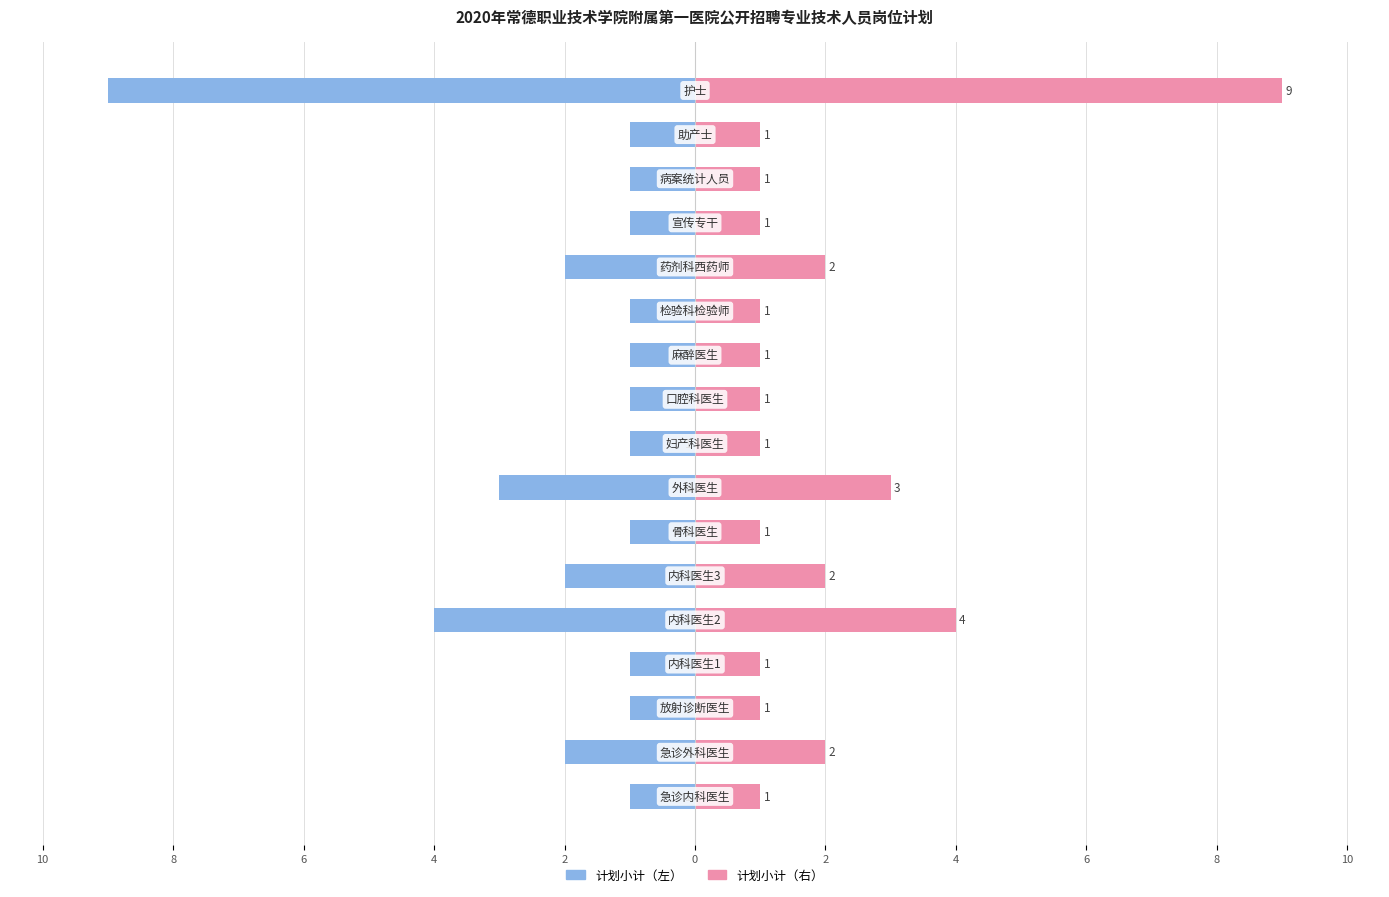

What is the difference between the highest and lowest values at 2?

8